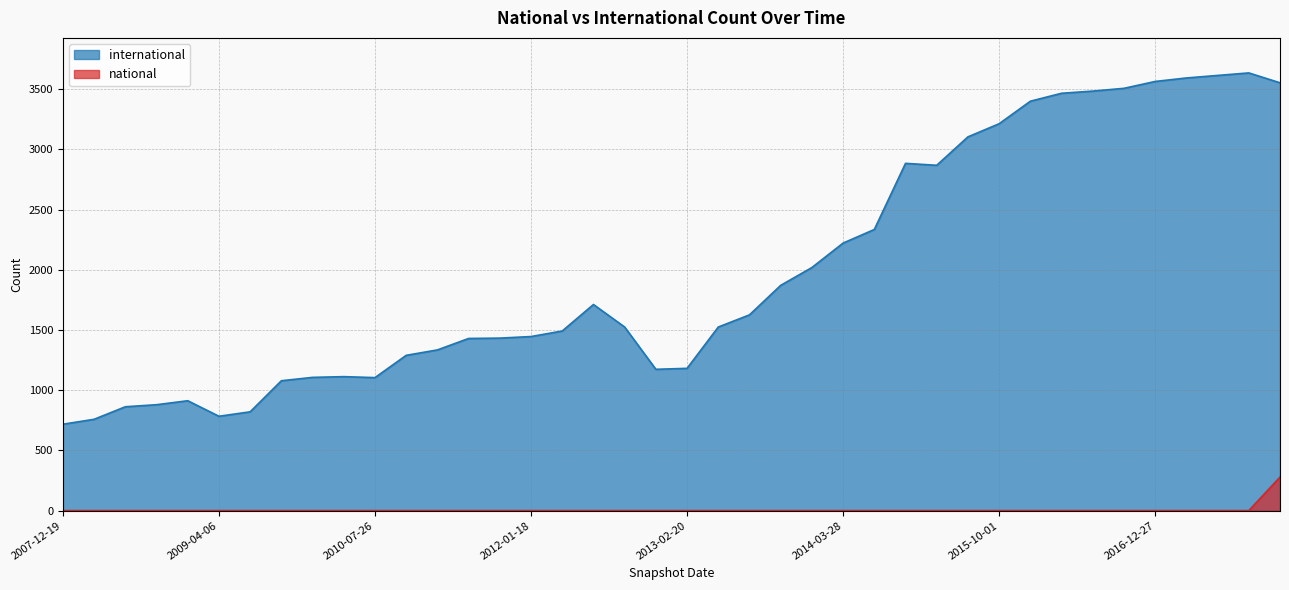

What is the difference between the highest and lowest values at 2012-01-18?

1445